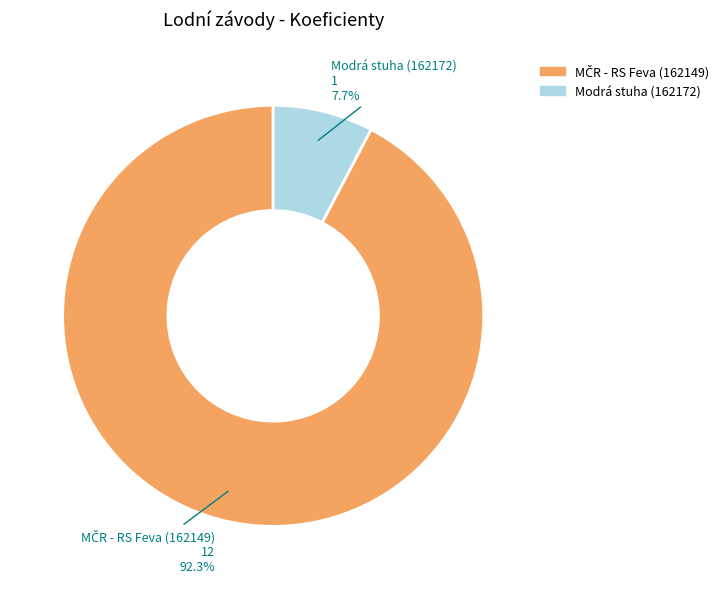

Is there a majority slice in this chart?

Yes